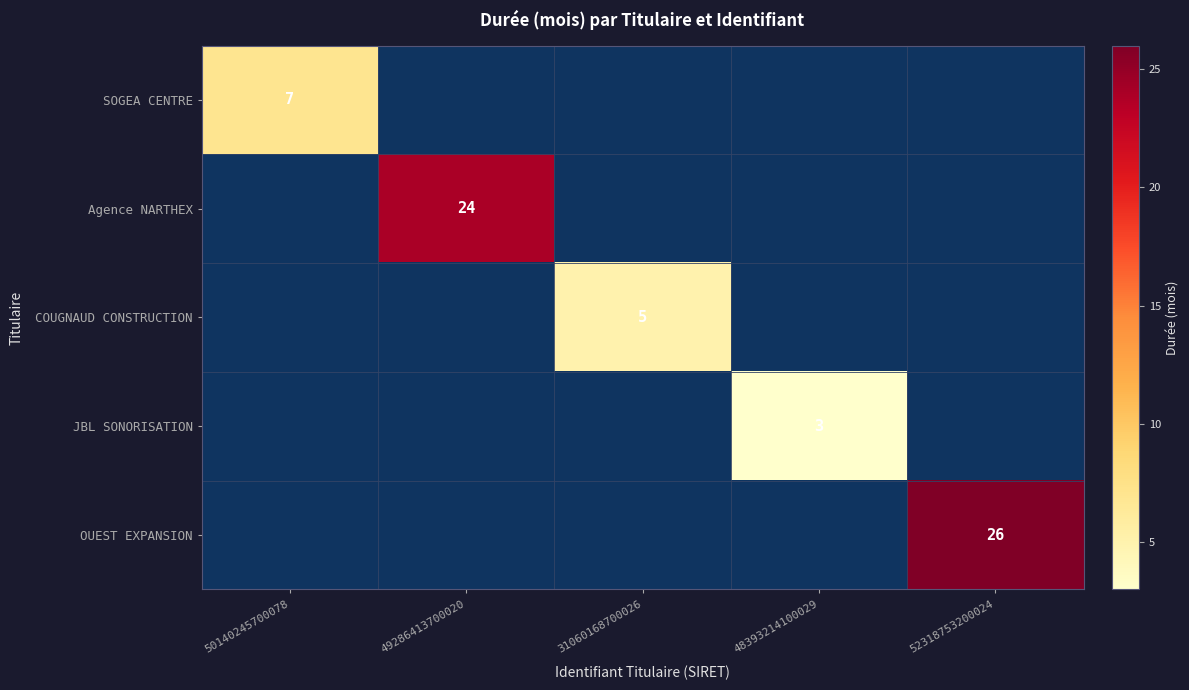

What is the total value across all series at 49286413700020?

24